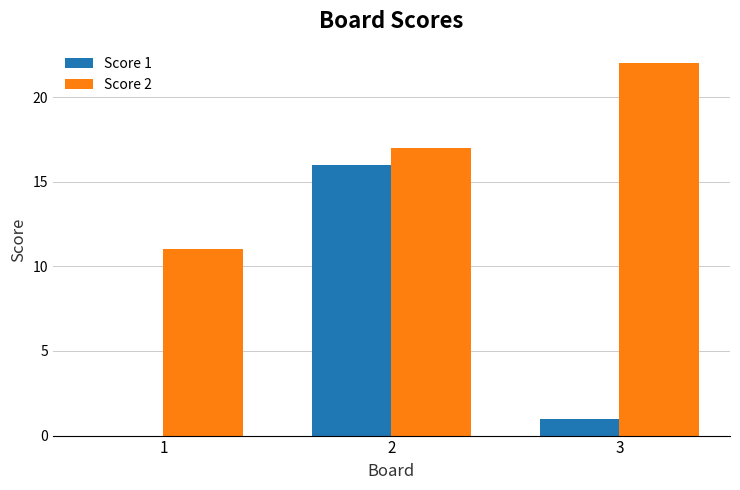

Count the number of categories in the chart.

3